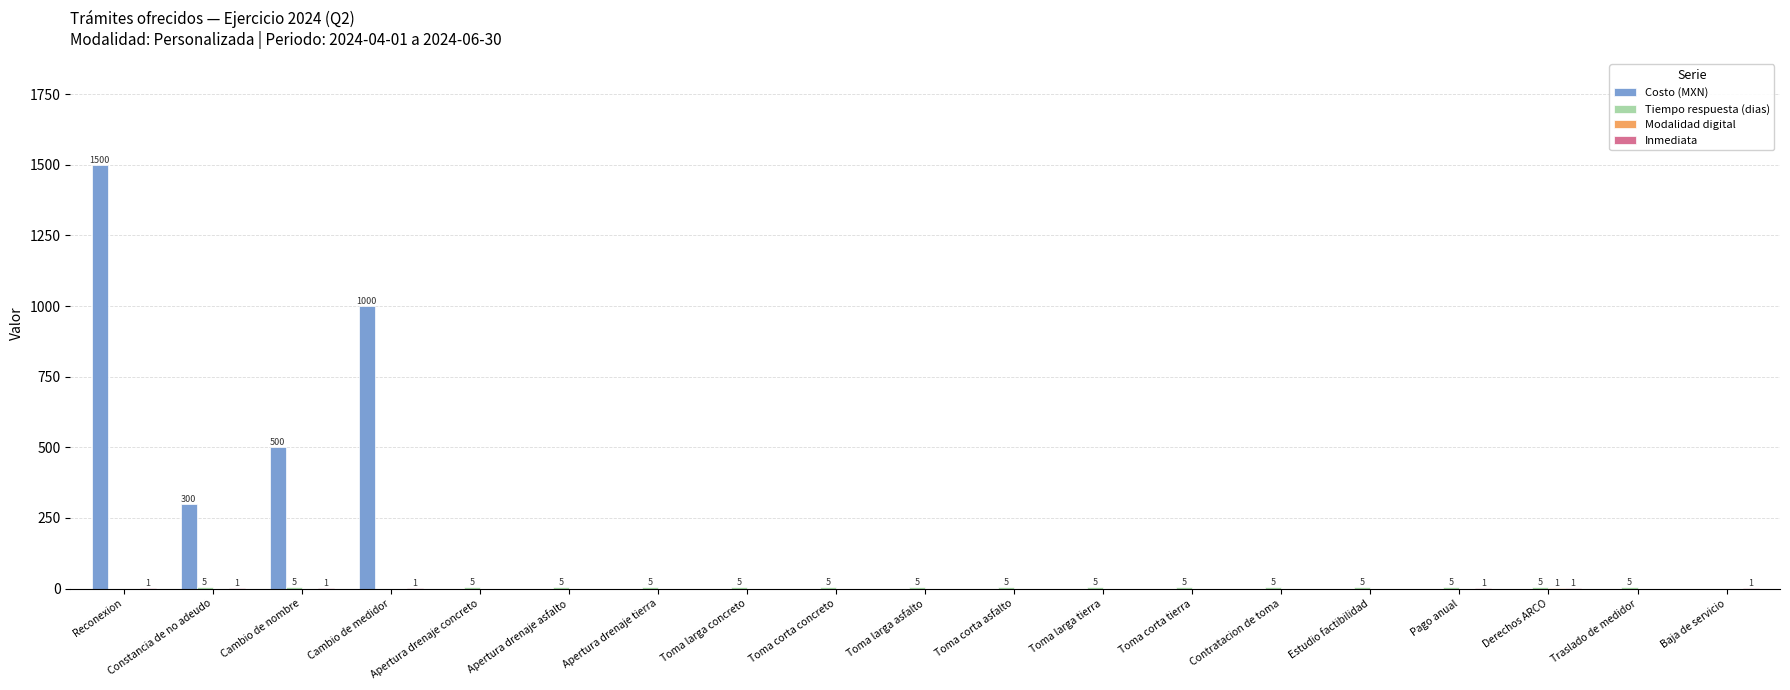

Which series has the largest total across all categories?

Costo (MXN)